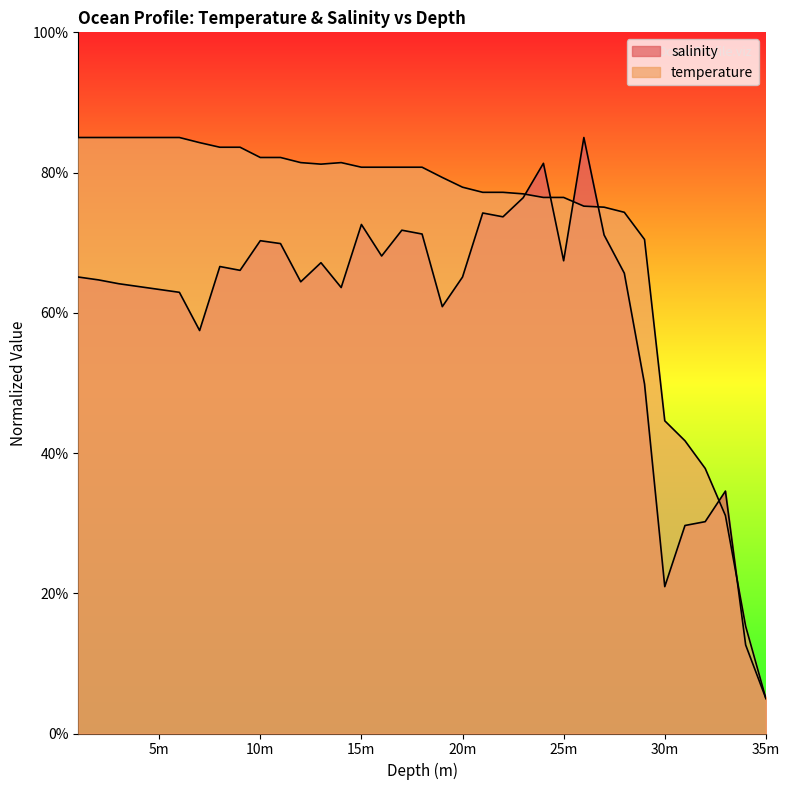

Where is temperature nearest to the value 45?

30m